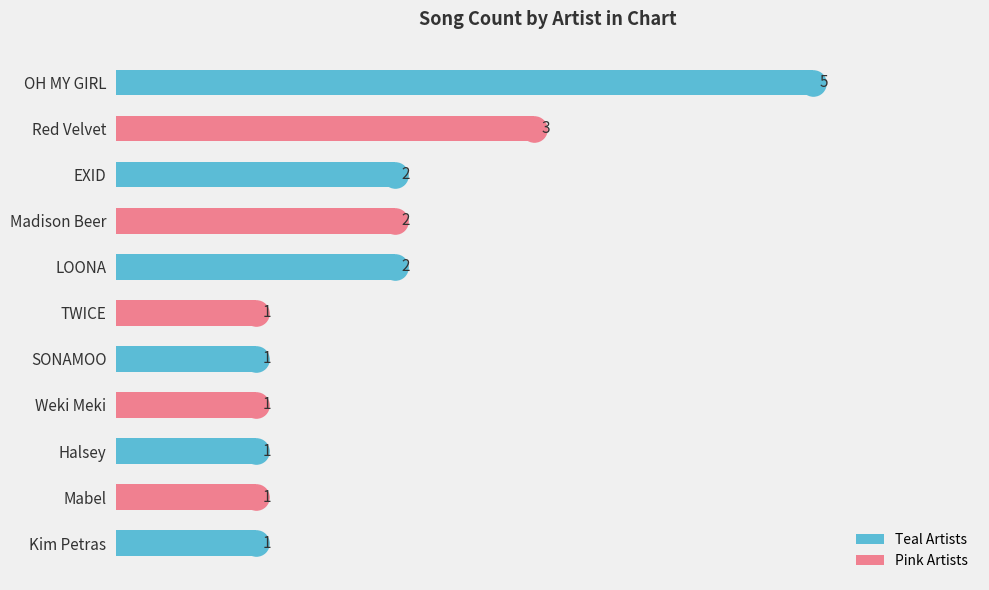

What is the label of the 8th bar from the top?

Weki Meki